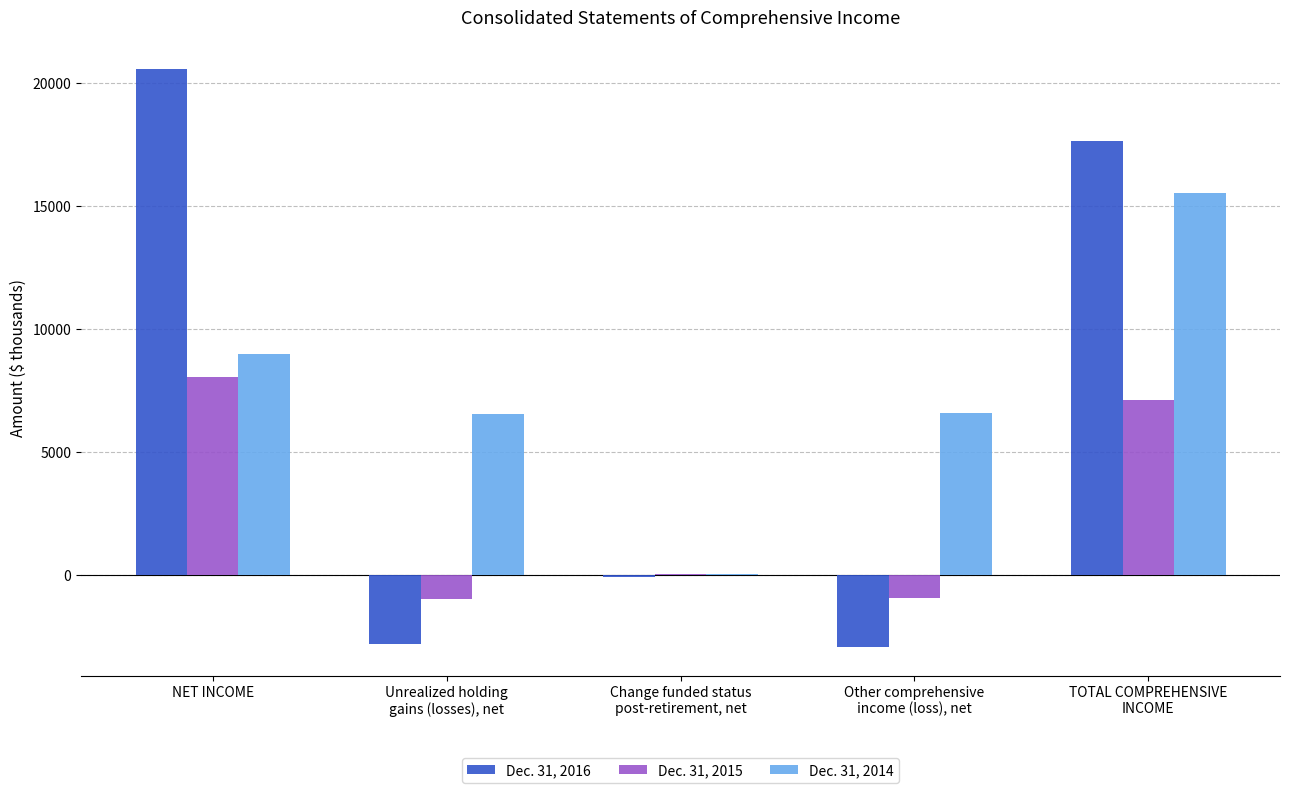

Read the Dec. 31, 2015 value at NET INCOME, to the nearest 100.

8100